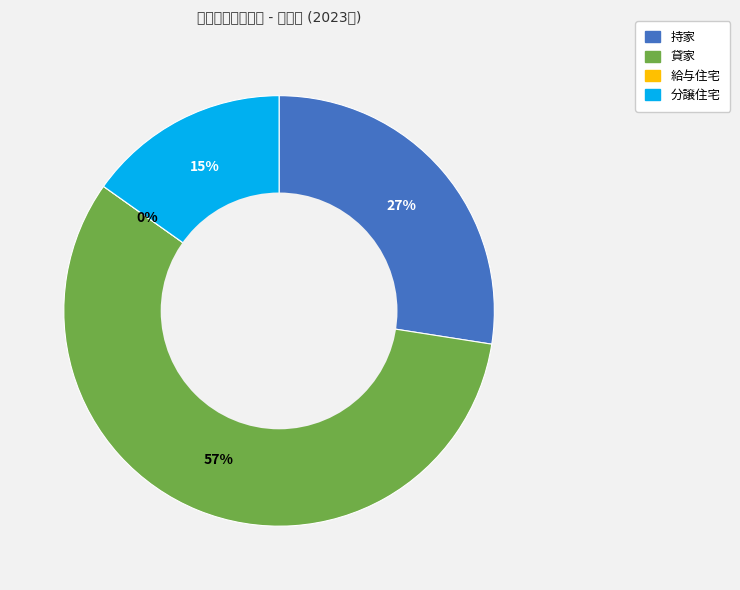

To the nearest percent, what is the combined percentage of 分譲住宅 and 貸家?

73%